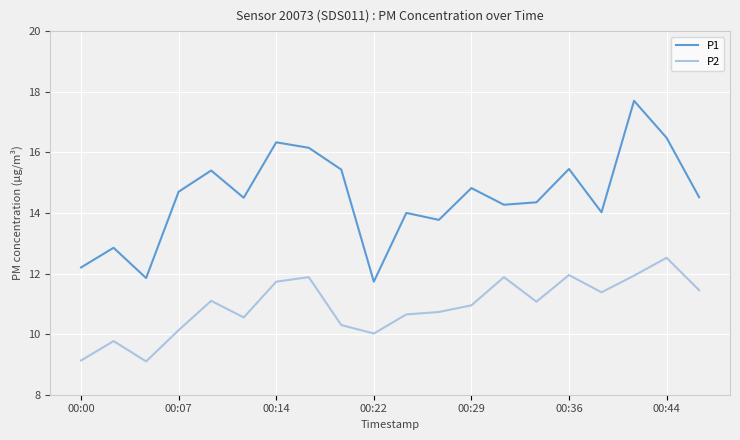

Rank the series by their average value, from lowest to highest.

P2, P1